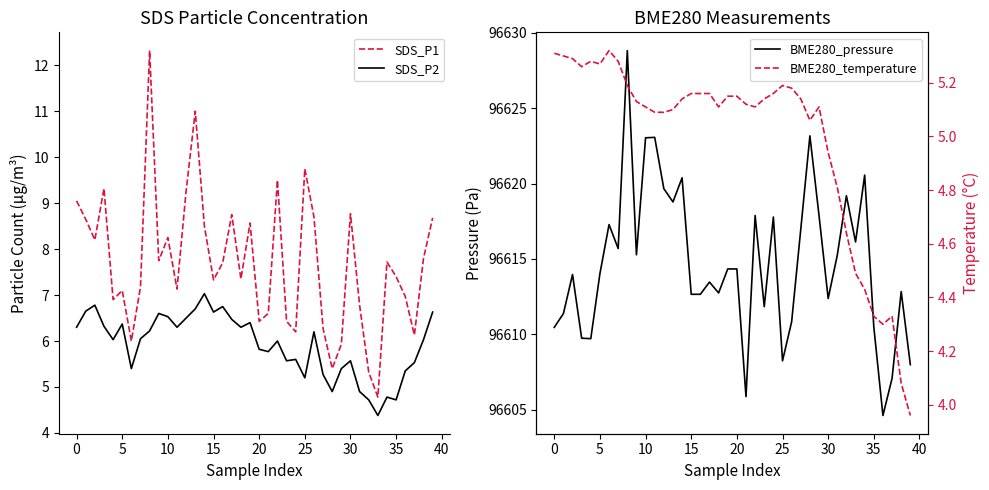

What is the lowest value of the SDS_P2 series?

4.4